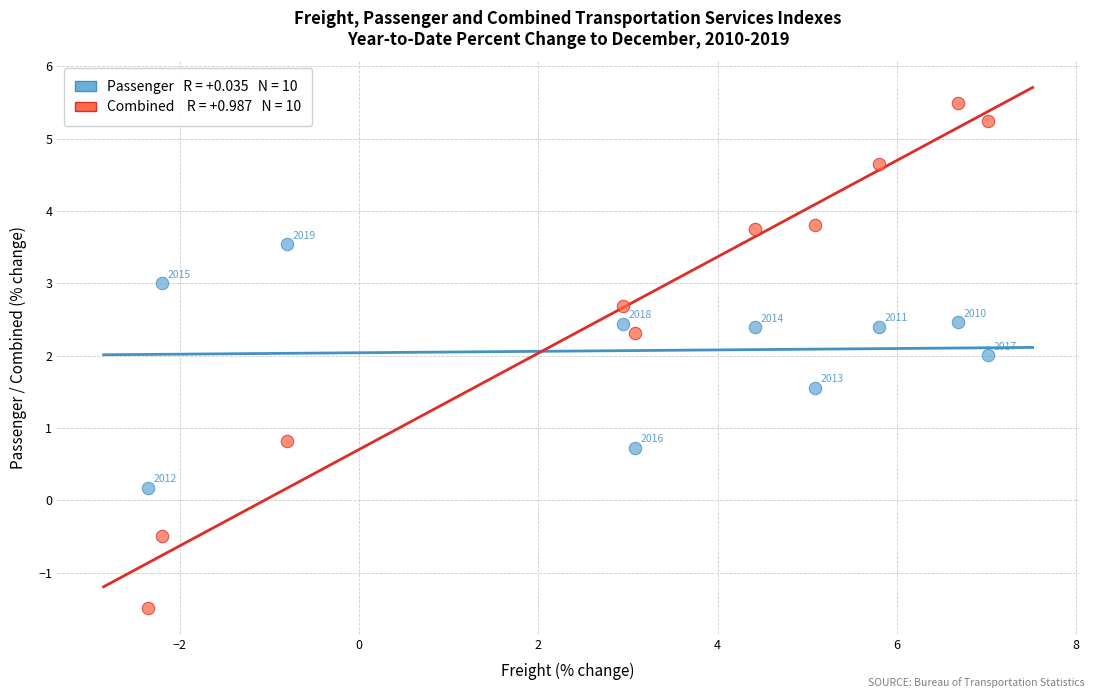

Across all series, what Y value is closest to 2?

2.0